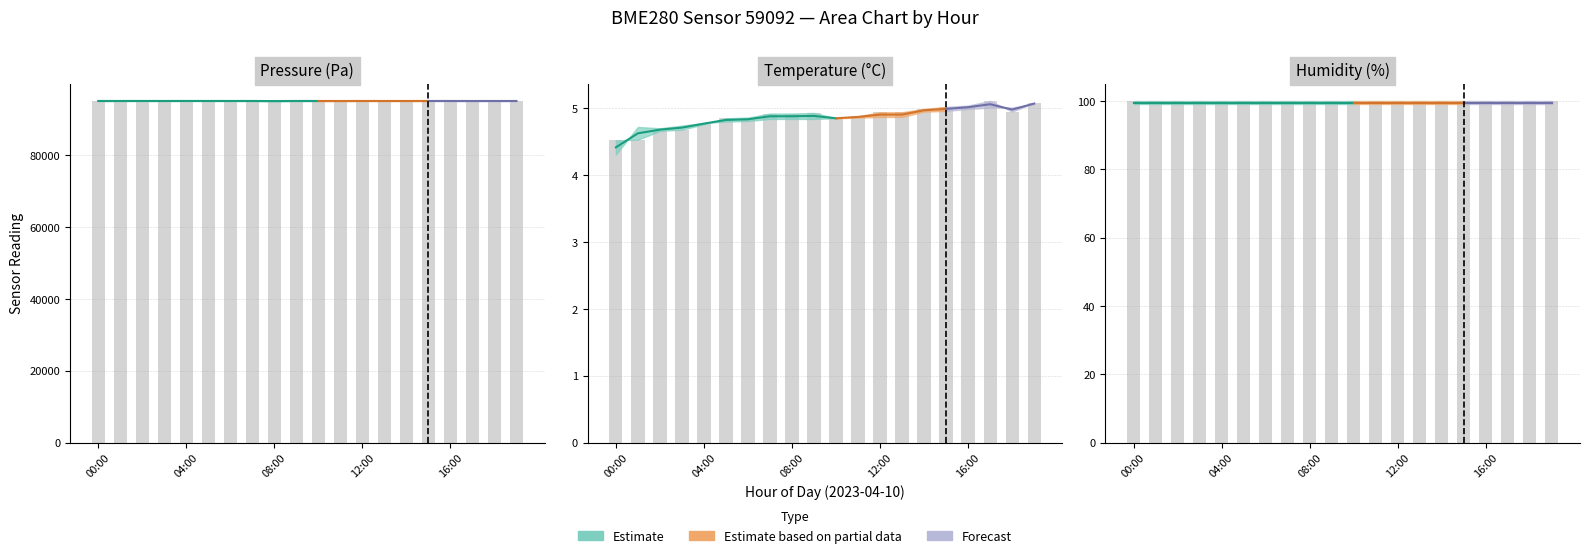

Reading left to right, what are all the values shown in this chart?

pressure: 00:00=95177.8	01:00=95172.3	02:00=95176.1	03:00=95171.5	04:00=95174.1	05:00=95180.0	06:00=95177.2	07:00=95178.3	08:00=95169.6	09:00=95181.7	10:00=95162.5	11:00=95163.9	12:00=95175.5	13:00=95172.8	14:00=95170.5	15:00=95172.8	16:00=95173.4	17:00=95165.6	18:00=95153.5	19:00=95163.3
pressure_lo: 00:00=95128.3	01:00=95143.1	02:00=95144.4	03:00=95140.5	04:00=95149.5	05:00=95139.4	06:00=95136.9	07:00=95137.9	08:00=95078.1	09:00=95136.3	10:00=95142.5	11:00=95134.7	12:00=95147.8	13:00=95136.0	14:00=95142.1	15:00=95138.0	16:00=95142.0	17:00=95135.5	18:00=95151.8	19:00=95140.5
temperature: 00:00=4.5	01:00=4.5	02:00=4.7	03:00=4.7	04:00=4.8	05:00=4.8	06:00=4.9	07:00=4.9	08:00=4.9	09:00=4.9	10:00=4.8	11:00=4.9	12:00=4.9	13:00=4.9	14:00=5.0	15:00=5.0	16:00=5.0	17:00=5.1	18:00=5.0	19:00=5.1
temperature_lo: 00:00=4.3	01:00=4.7	02:00=4.7	03:00=4.7	04:00=4.8	05:00=4.8	06:00=4.8	07:00=4.8	08:00=4.8	09:00=4.8	10:00=4.8	11:00=4.9	12:00=4.9	13:00=4.9	14:00=5.0	15:00=5.0	16:00=5.0	17:00=5.0	18:00=5.0	19:00=5.1
humidity: 00:00=100.0	01:00=100.0	02:00=100.0	03:00=100.0	04:00=100.0	05:00=100.0	06:00=100.0	07:00=100.0	08:00=100.0	09:00=100.0	10:00=100.0	11:00=100.0	12:00=100.0	13:00=100.0	14:00=100.0	15:00=100.0	16:00=100.0	17:00=100.0	18:00=100.0	19:00=100.0